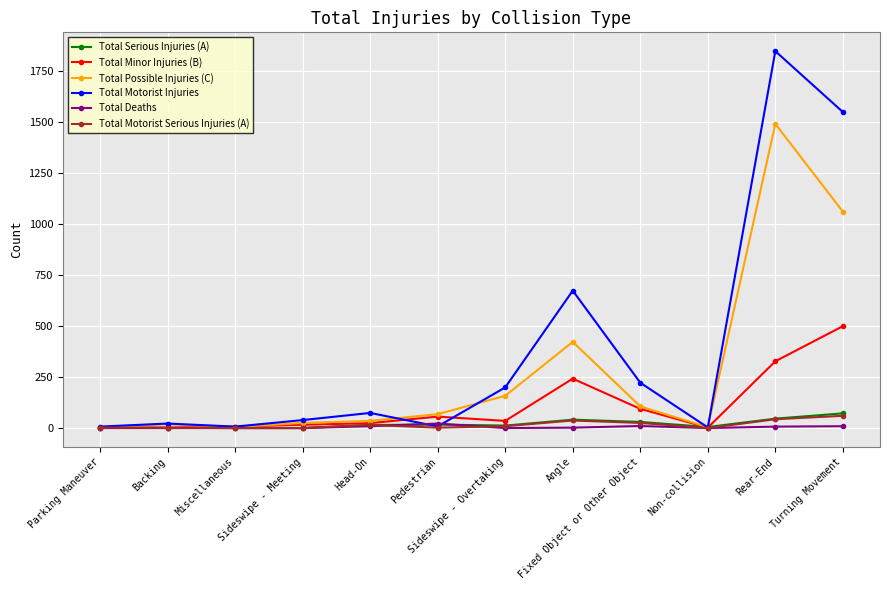

Where is Total Minor Injuries (B) nearest to the value 250?

Angle